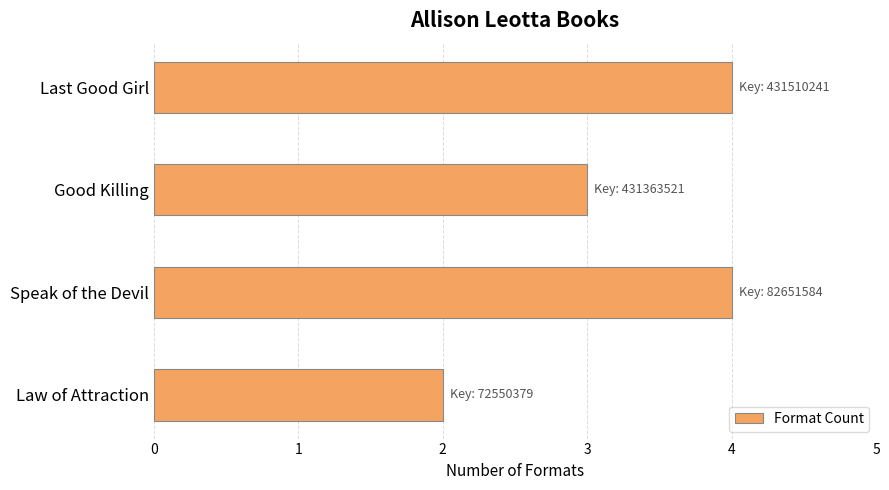

Is it true that the value at Good Killing is 4?

False